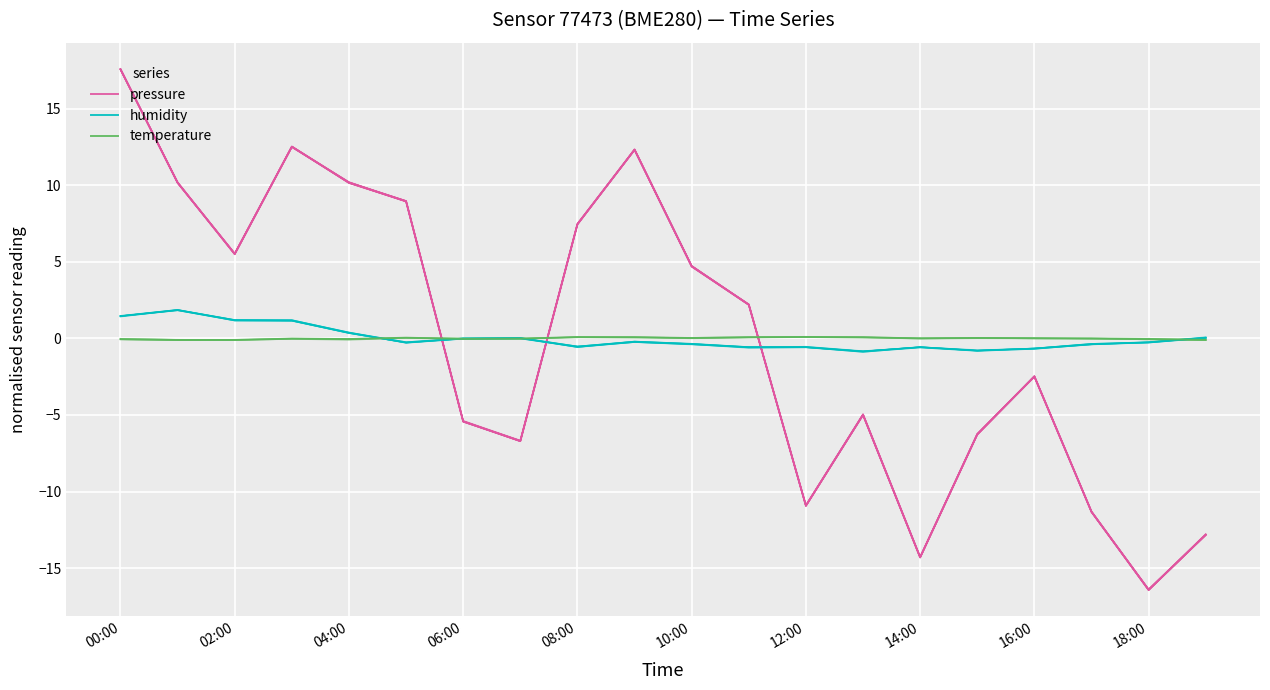

Which category has the highest value across all series?

00:00